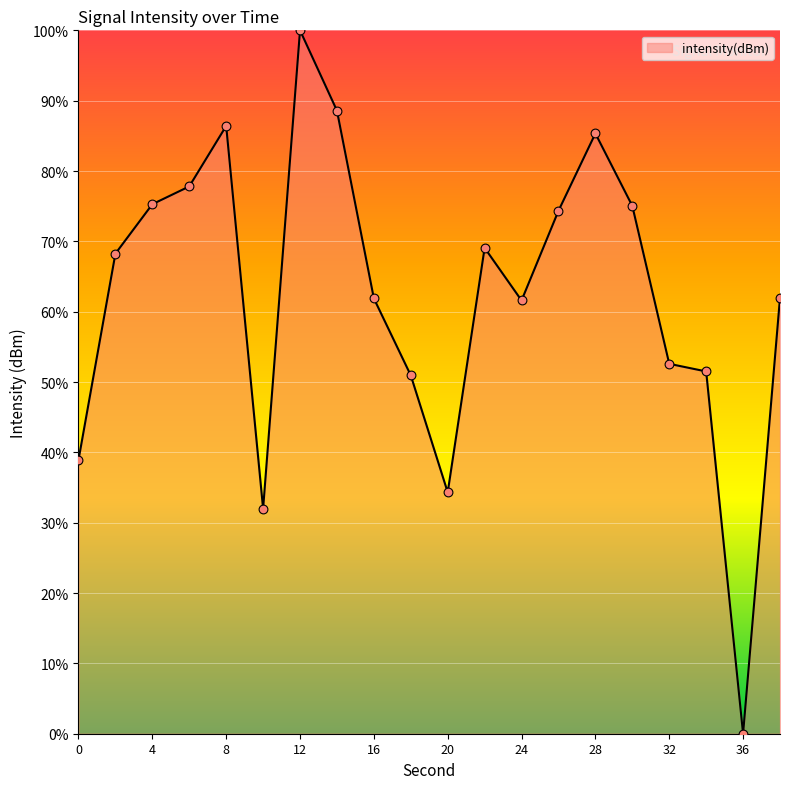

What is the maximum value shown in the chart?

100.0